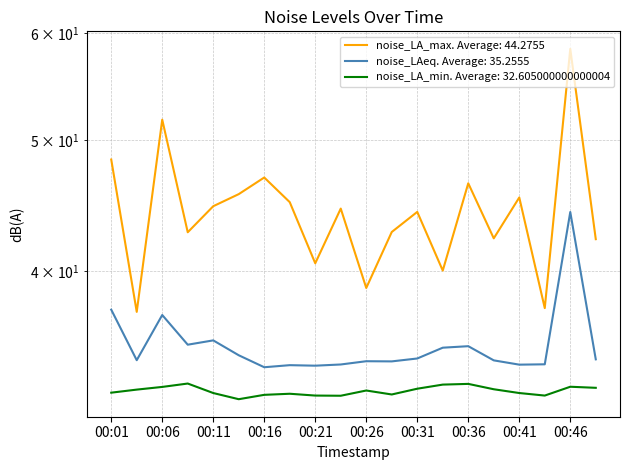

True or false: noise_LA_max has a value of 46.5 at 00:36.

True